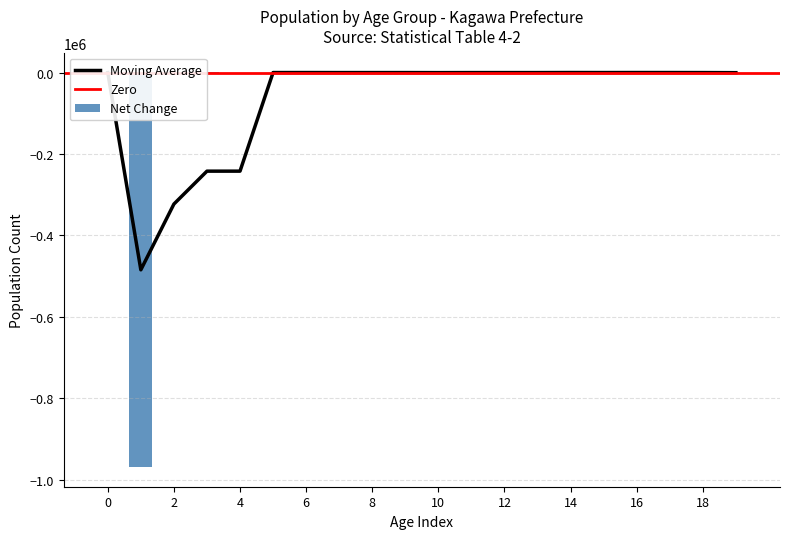

What is the lowest value of the Moving Average series?

-484602.0